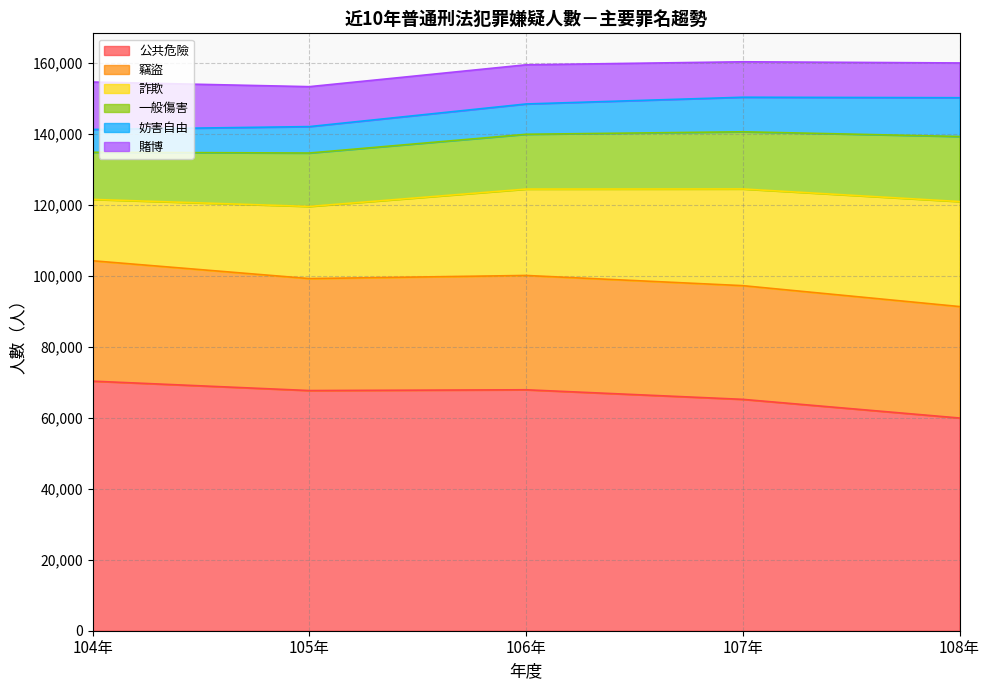

Reading left to right, what are all the values shown in this chart?

公共危險: 104年=70305	105年=67654	106年=67874	107年=65176	108年=59918
竊盜: 104年=33913	105年=31543	106年=32204	107年=32028	108年=31398
詐欺: 104年=17283	105年=20321	106年=24330	107年=27237	108年=29581
一般傷害: 104年=13278	105年=15052	106年=15442	107年=16111	108年=18330
妨害自由: 104年=6420	105年=7442	106年=8535	107年=9731	108年=10921
賭博: 104年=13366	105年=11251	106年=11038	107年=9988	108年=9792